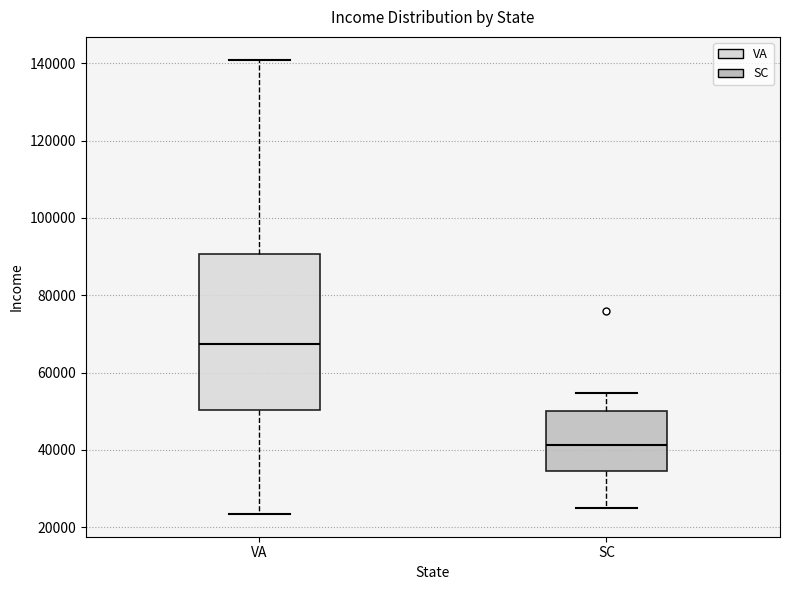

Which box has the lowest median line?

SC